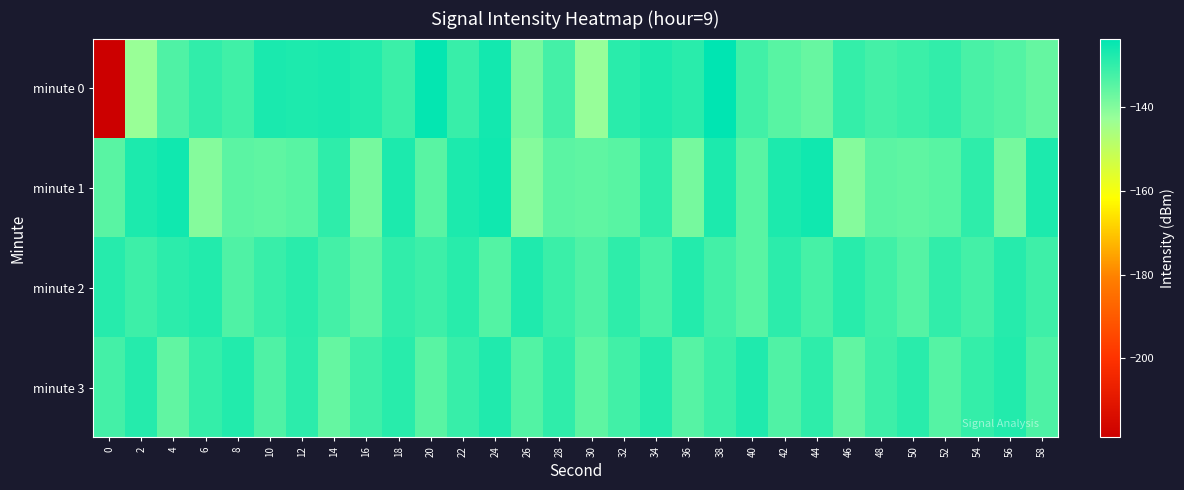

What is the smallest value displayed?

-219.0